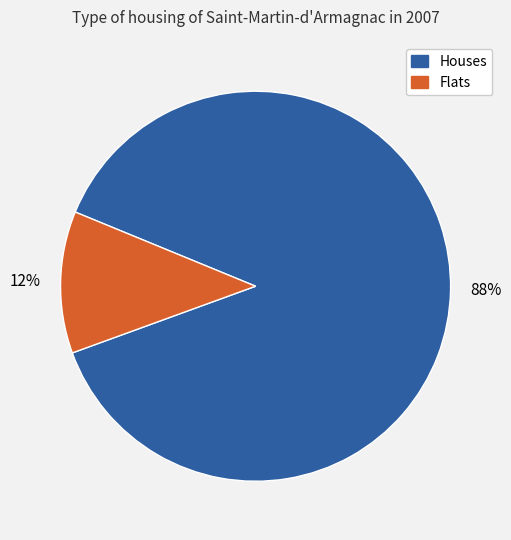

To the nearest percent, what is the difference between the largest and smallest slice percentages?

76%